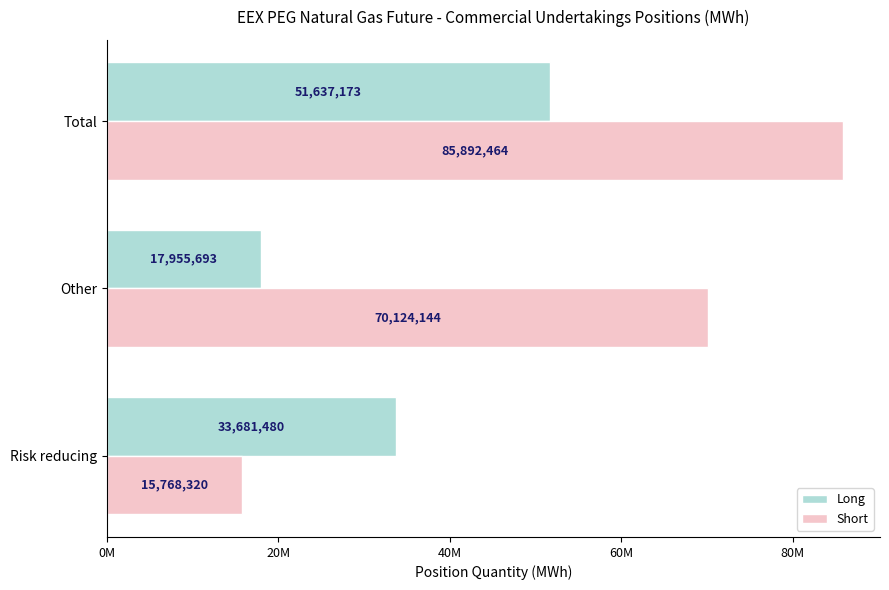

Reading right to left, list all the values displayed in this chart.

Long: 51637173	17955693	33681480
Short: 85892464	70124144	15768320